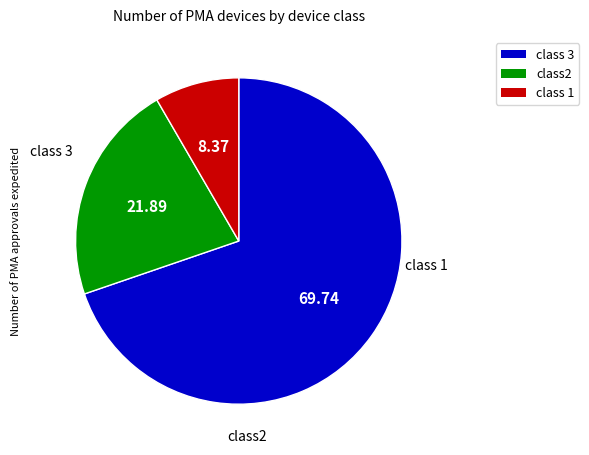

Does any single category account for the majority?

Yes